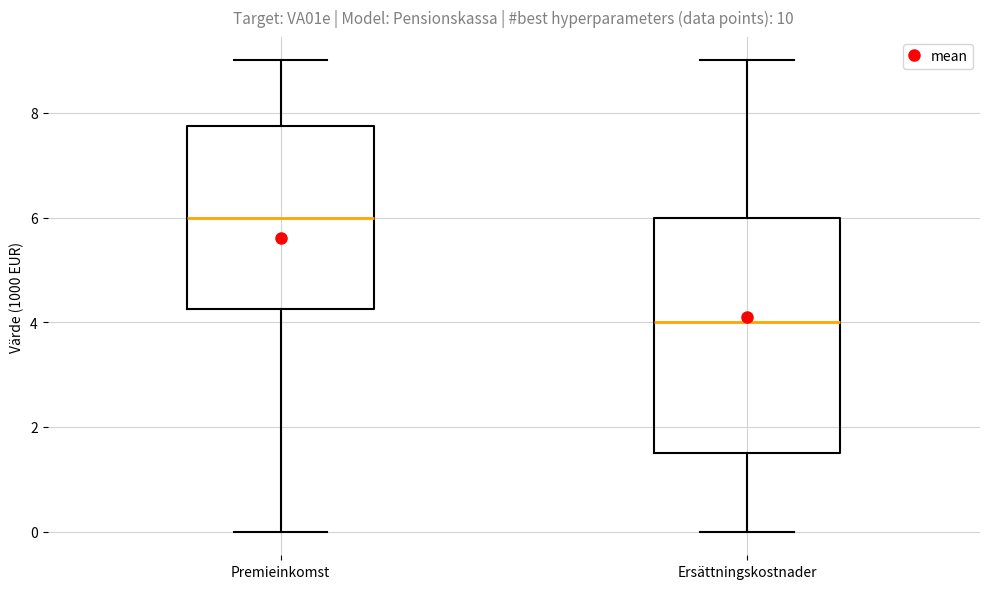

Which box's median line is the highest?

Premieinkomst